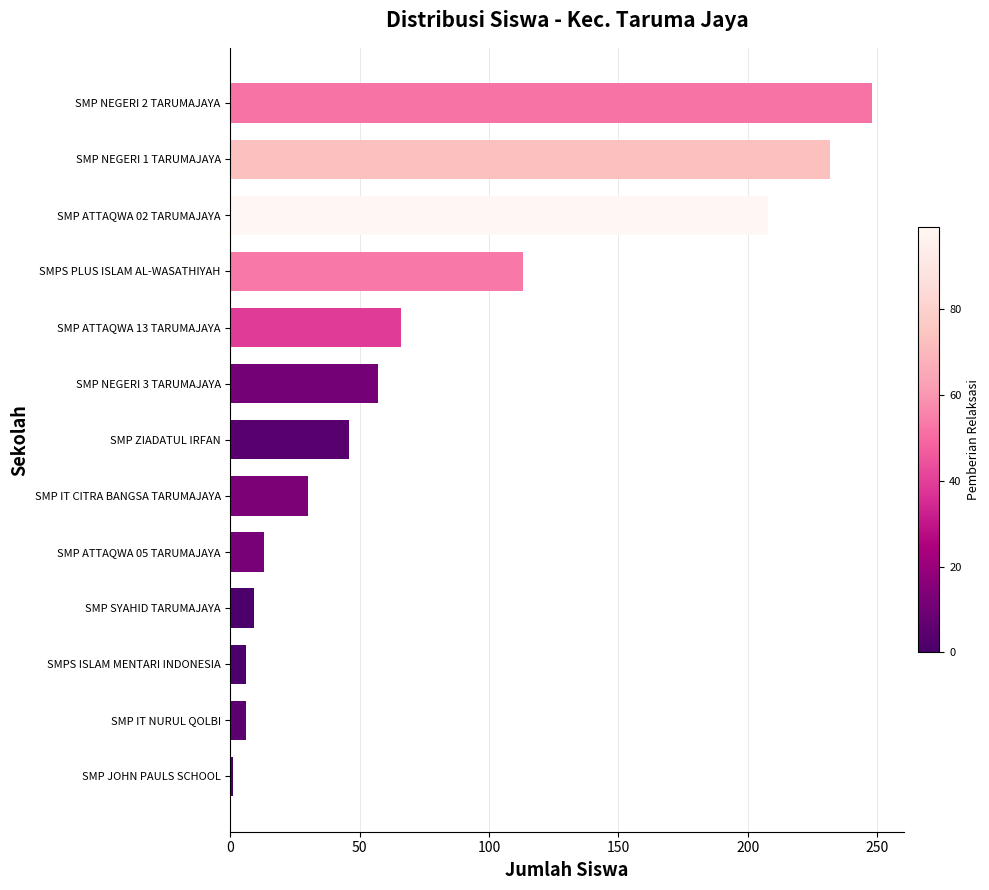

What is the average value?

80